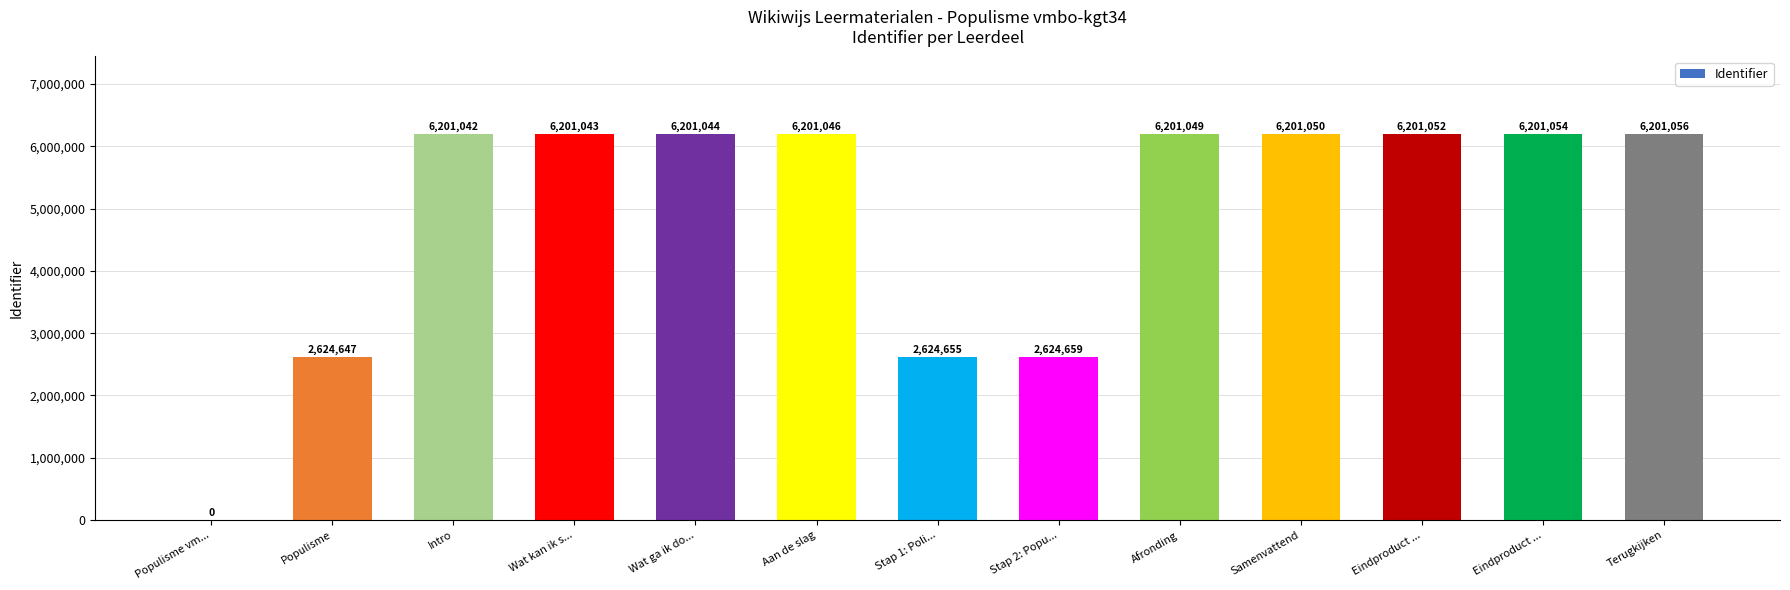

At which label is the value closest to 3100528?

Stap 2: Popu...